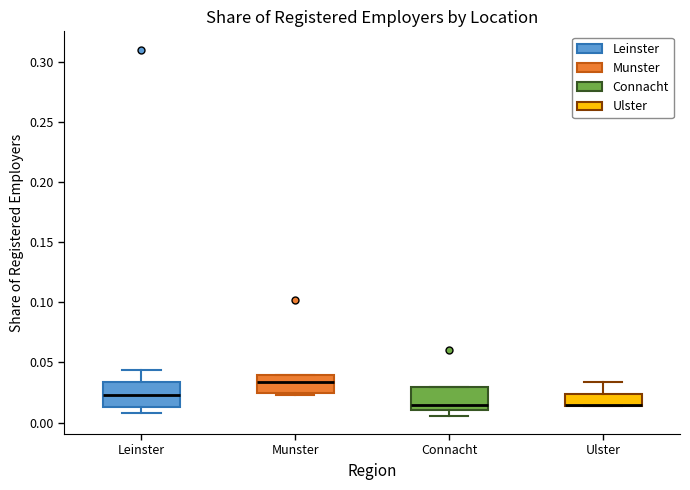

Where is the lower edge of the box for Munster on the y-axis? The values are not printed on the chart, so give them approximately, as read against the axis.

0.025